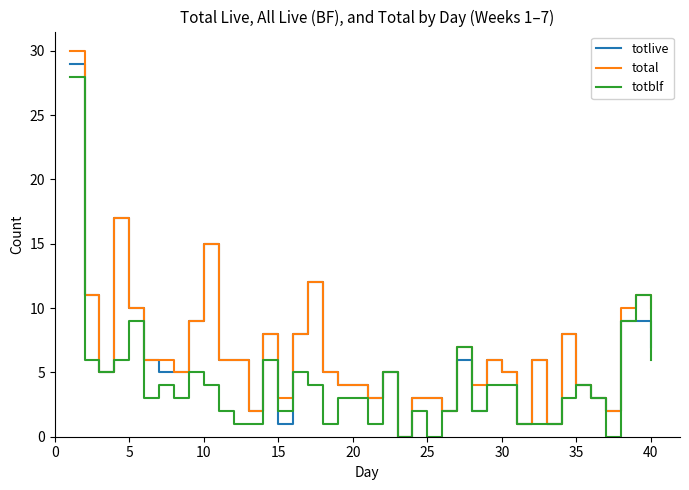

Which series has the largest range (max minus min)?

total